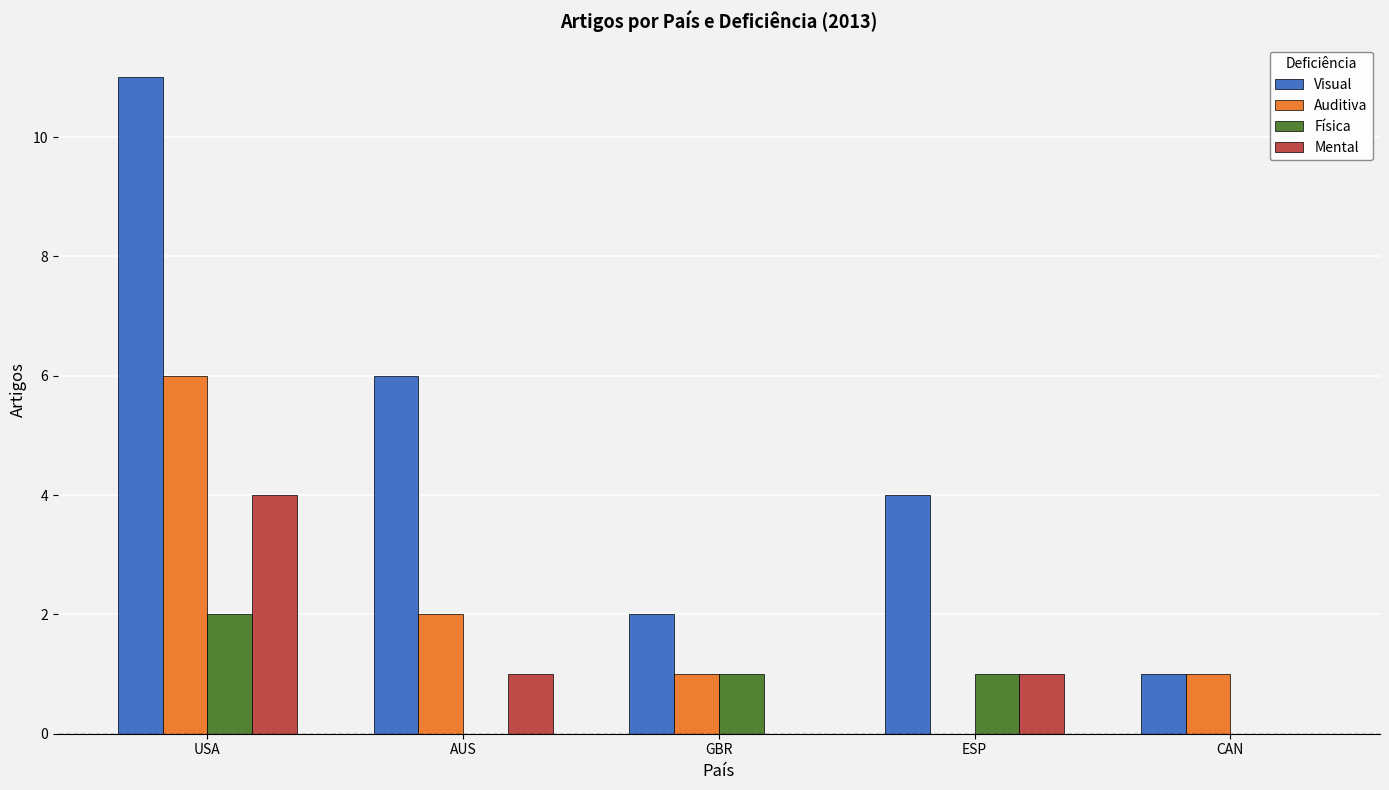

How many groups of bars are there?

5